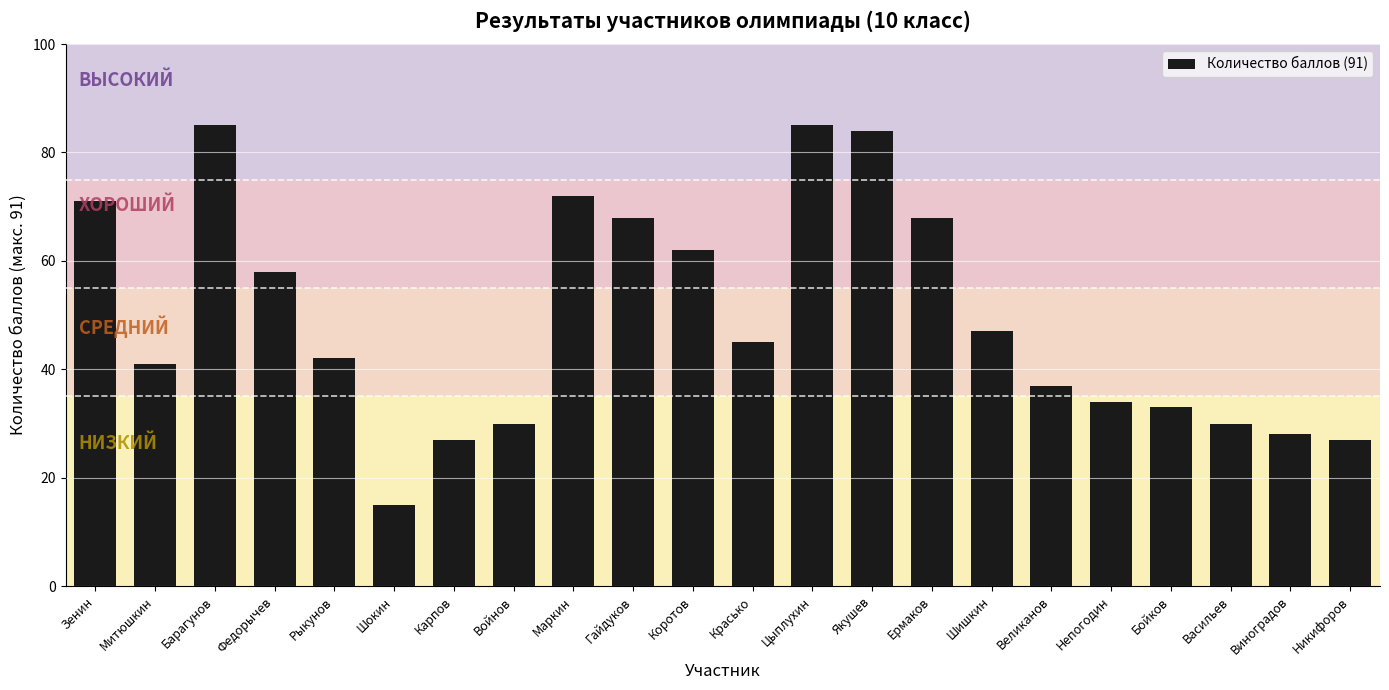

What is the label of the 4th bar from the right?

Бойков